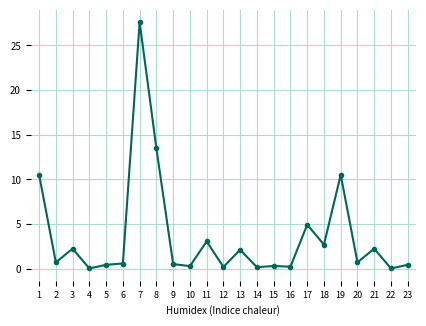

What is the ratio of the value at 5 to the value at 3?

0.2